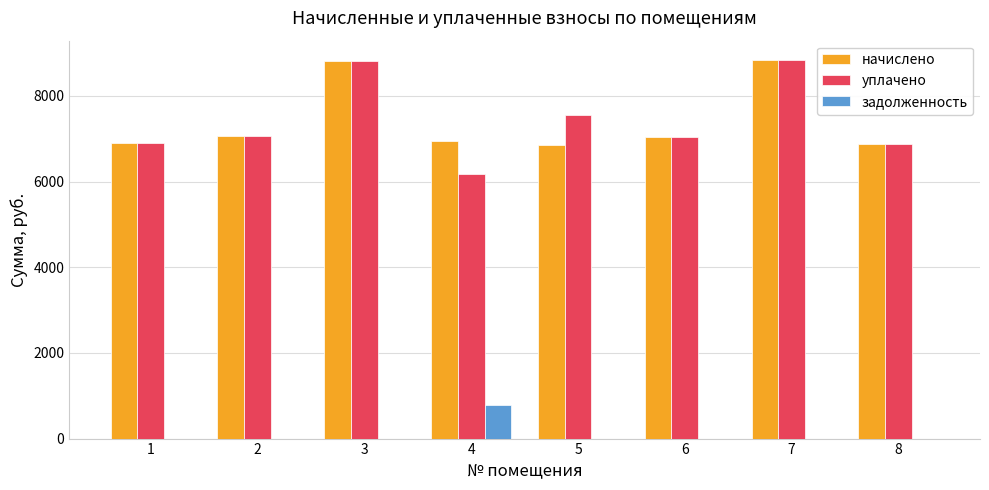

What is the total value across all series at 3?

17625.6